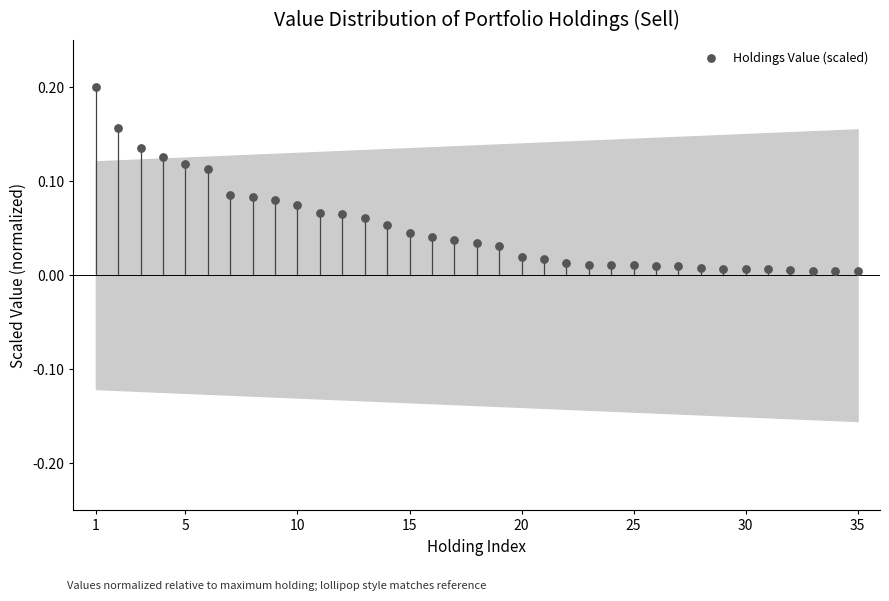

How many points are shown in the scatter plot?

35